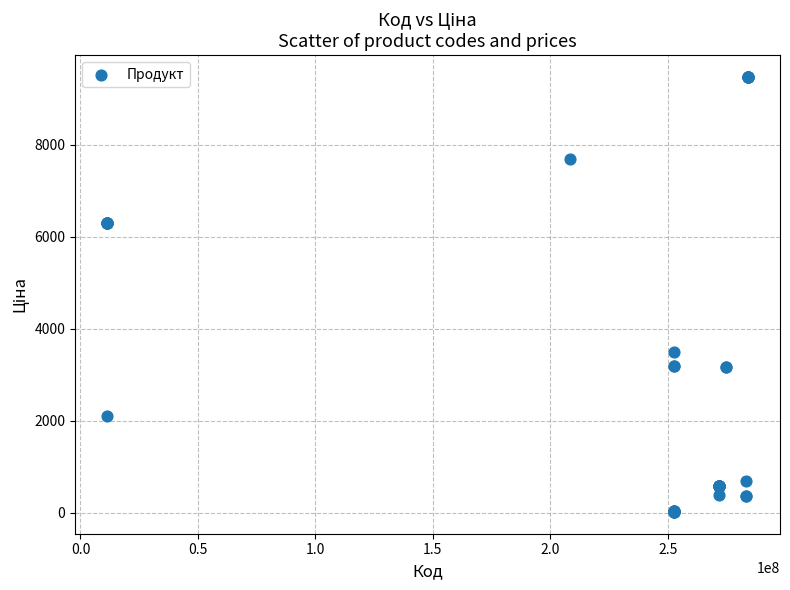

What Y value in the scatter plot is closest to 4748?

3494.4